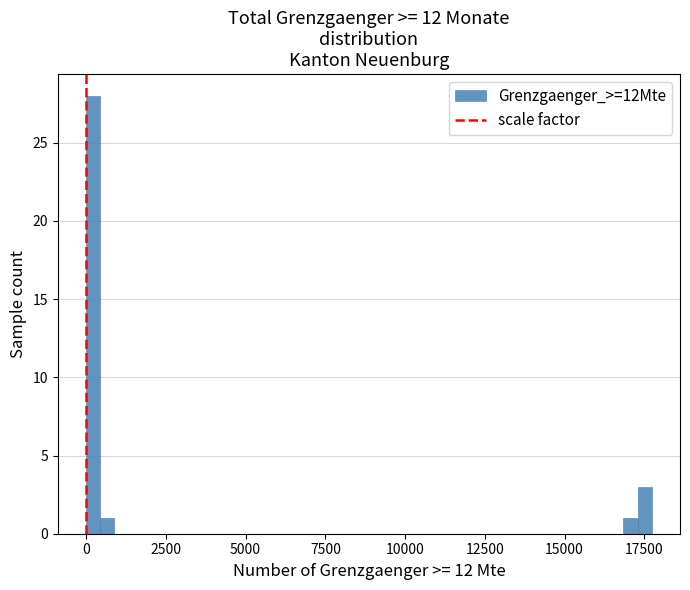

Read against the x-axis, roughly where is the centre of the tallest bar?

0